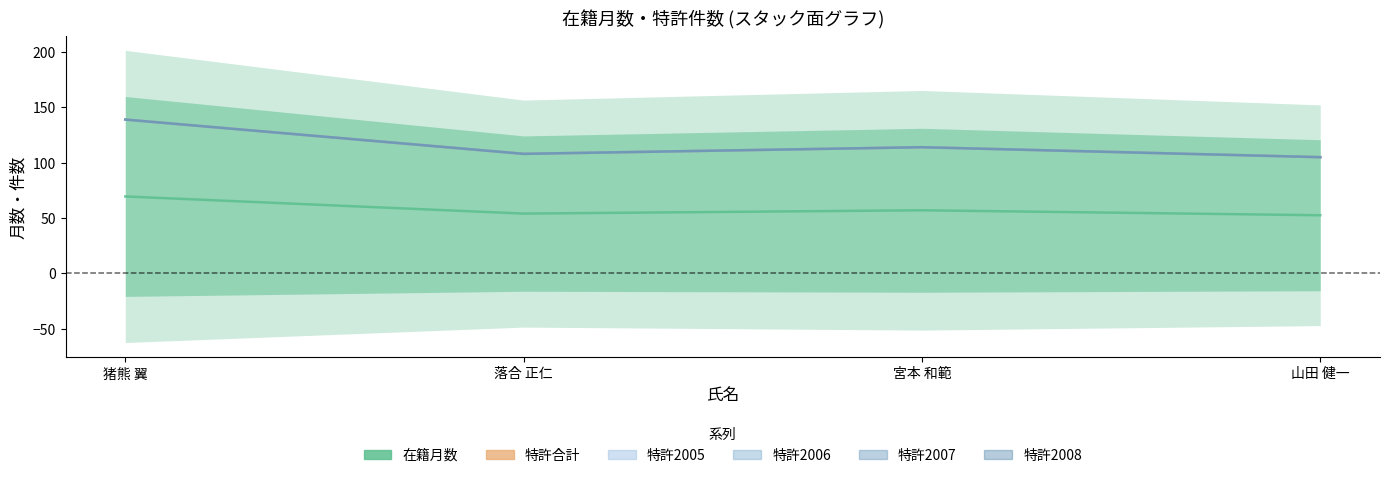

The 特許2005 series shows 139.0 at 猪熊 翼. True or false?

True